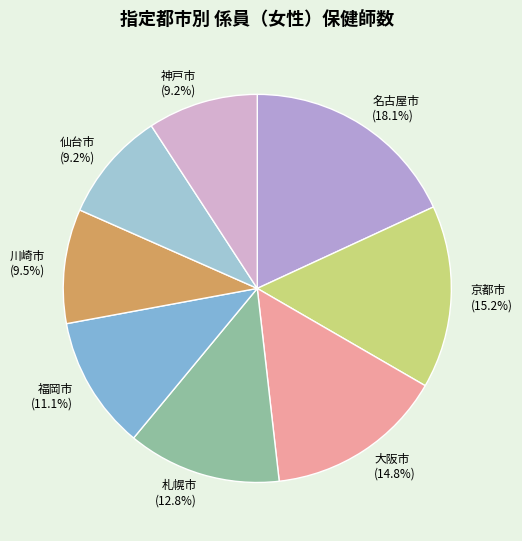

Approximately how many times larger is the value at 大阪市 compared to 仙台市?

1.6